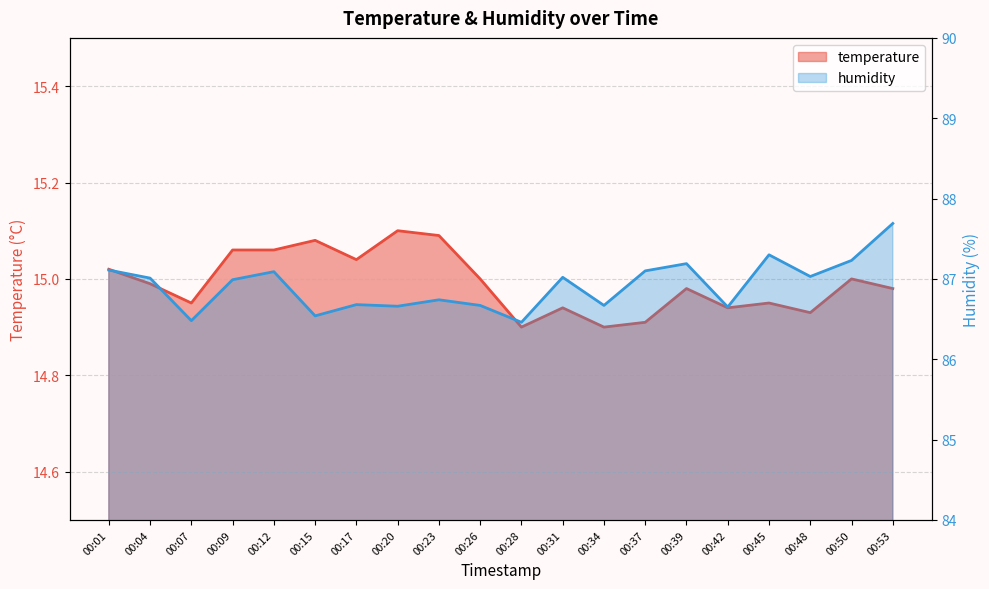

Which category has the lowest value in the temperature series?

00:28